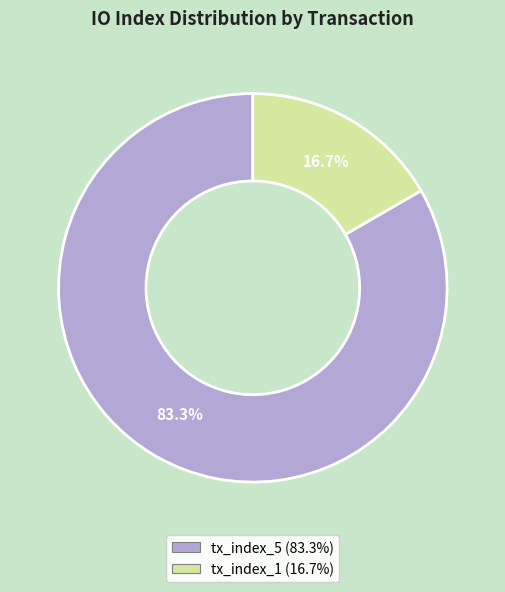

To the nearest percent, what portion does tx_index_5 represent?

83%